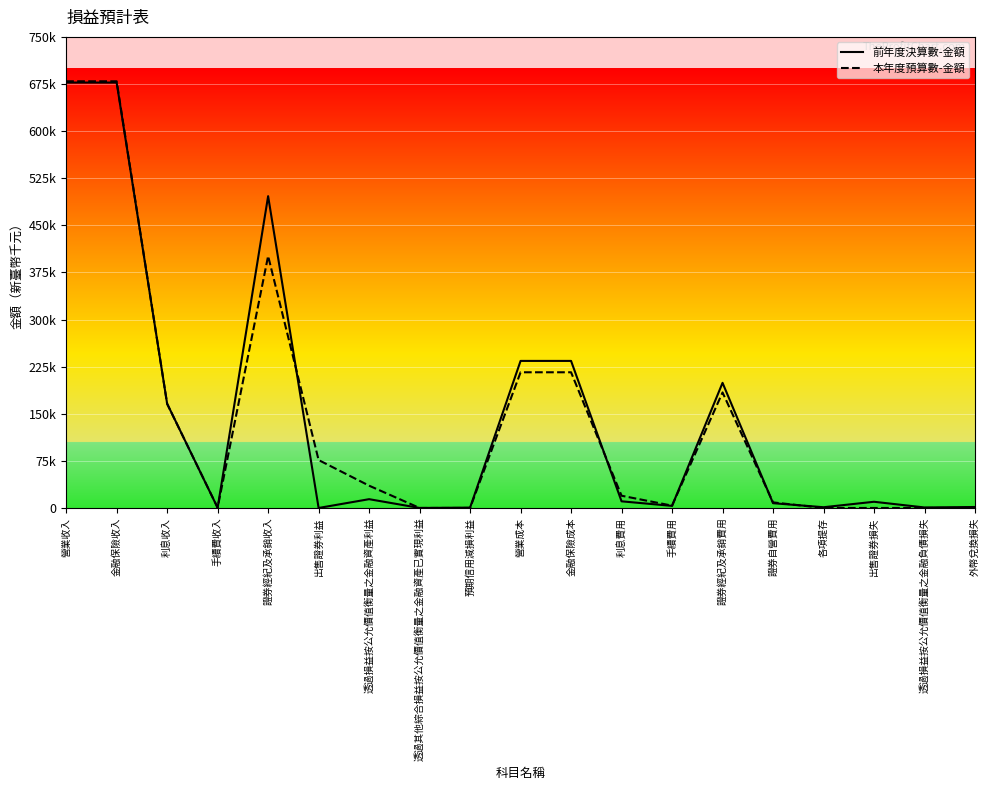

What position from the left is 手續費收入?

4